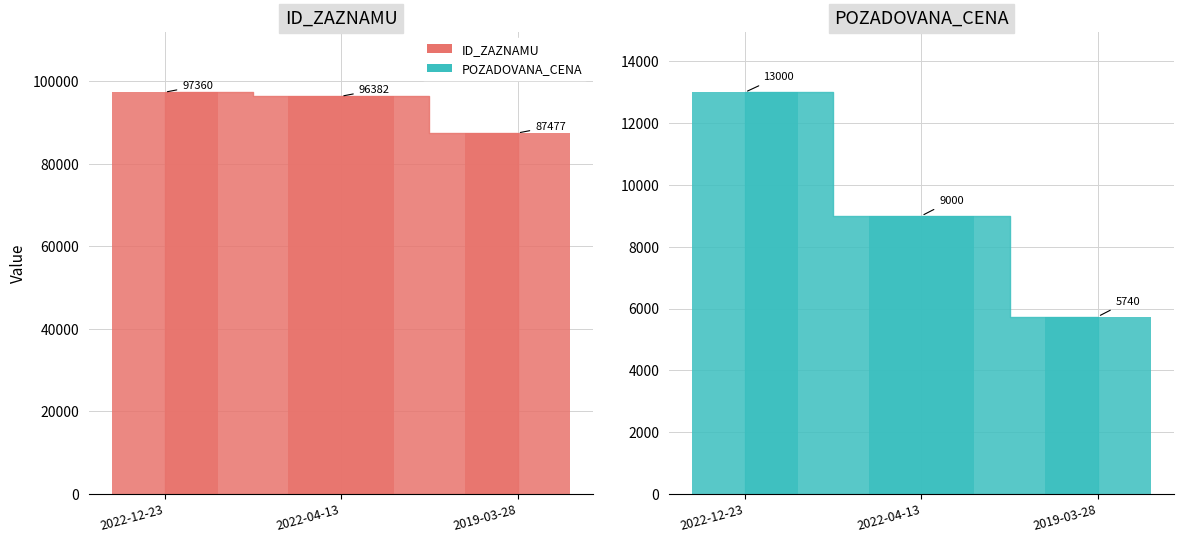

What is the difference between the highest and lowest values at 2019-03-28?

81737